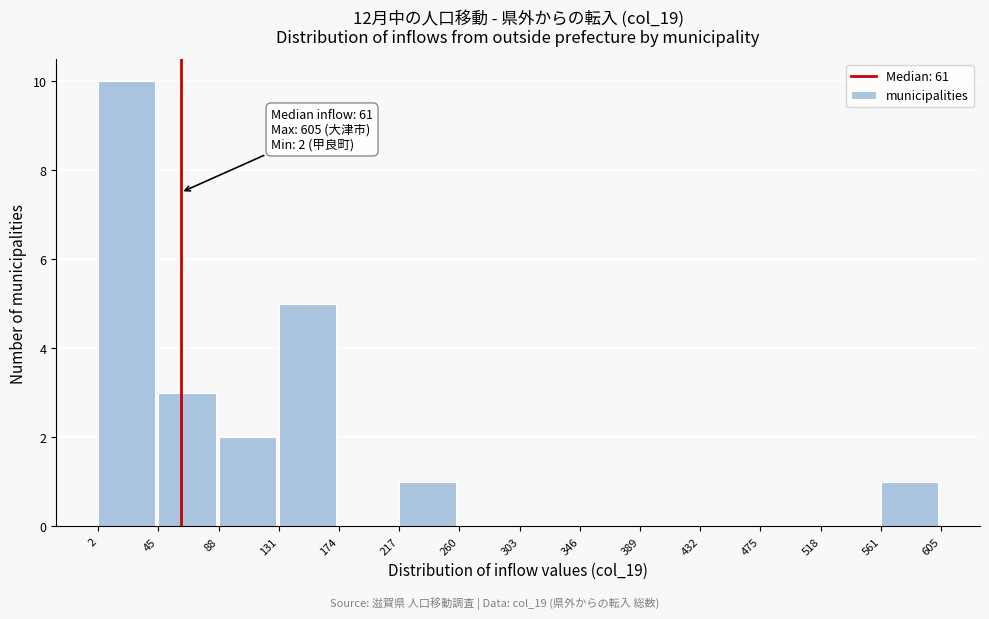

Which range on the x-axis has the tallest bar?

2 to 45